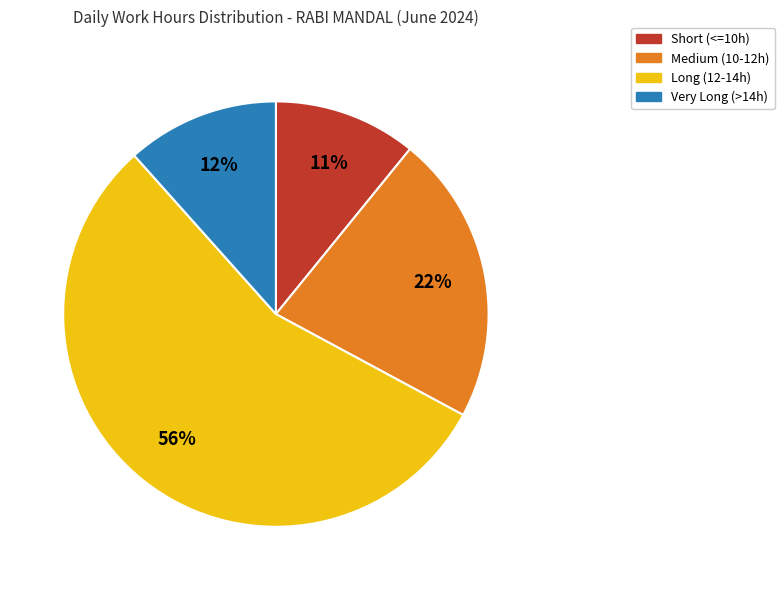

To the nearest percent, what is the average slice percentage?

25%